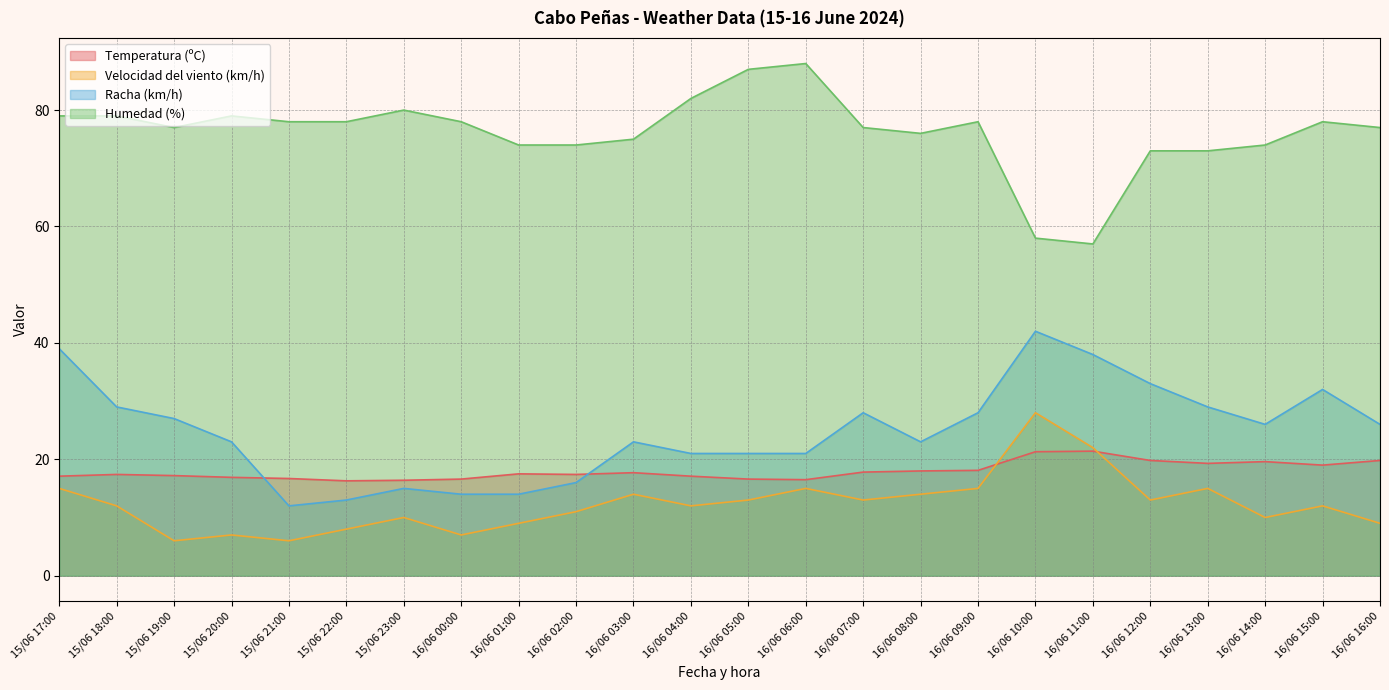

Is it true that Temperatura (ºC) equals 31.0 at 16/06 11:00?

False